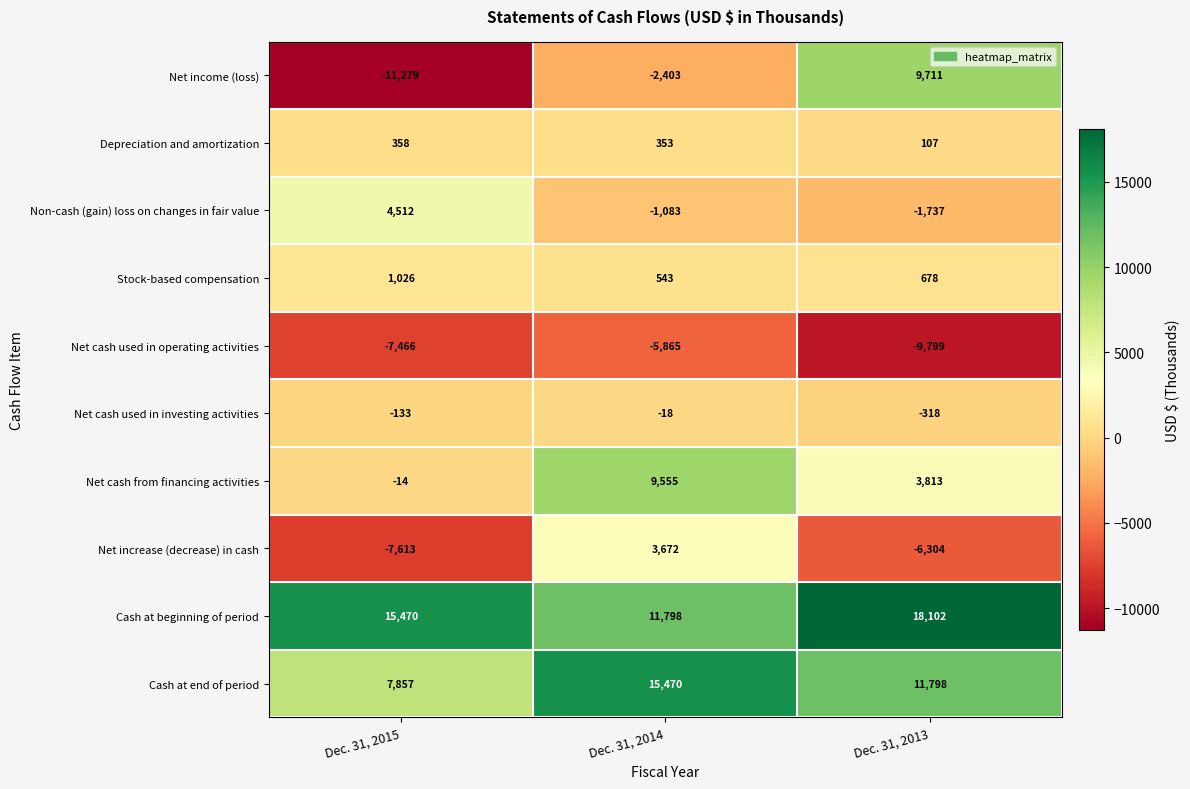

Which category has the lowest value in the Net cash used in operating activities series?

Dec. 31, 2013